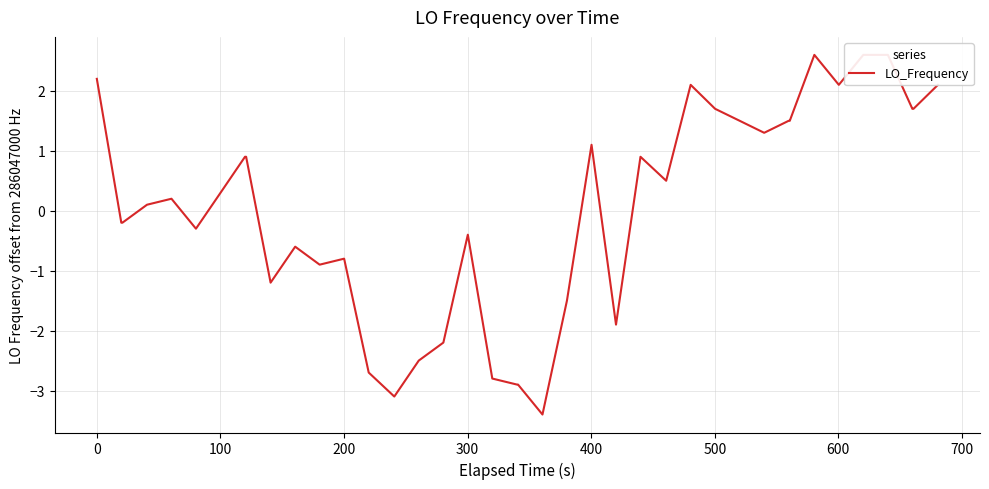

What is the minimum value shown in the chart?

-3.4